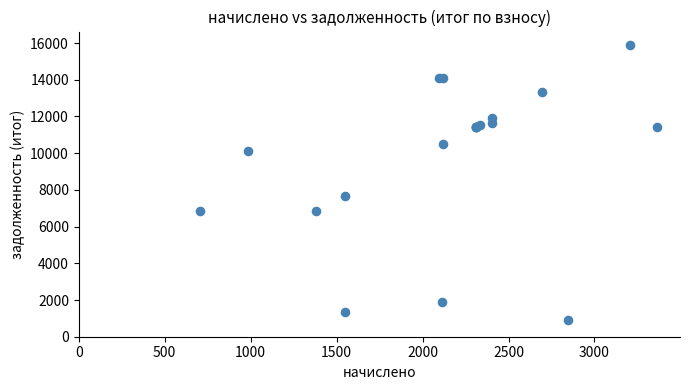

What Y value in the scatter plot is closest to 8399?

7675.1